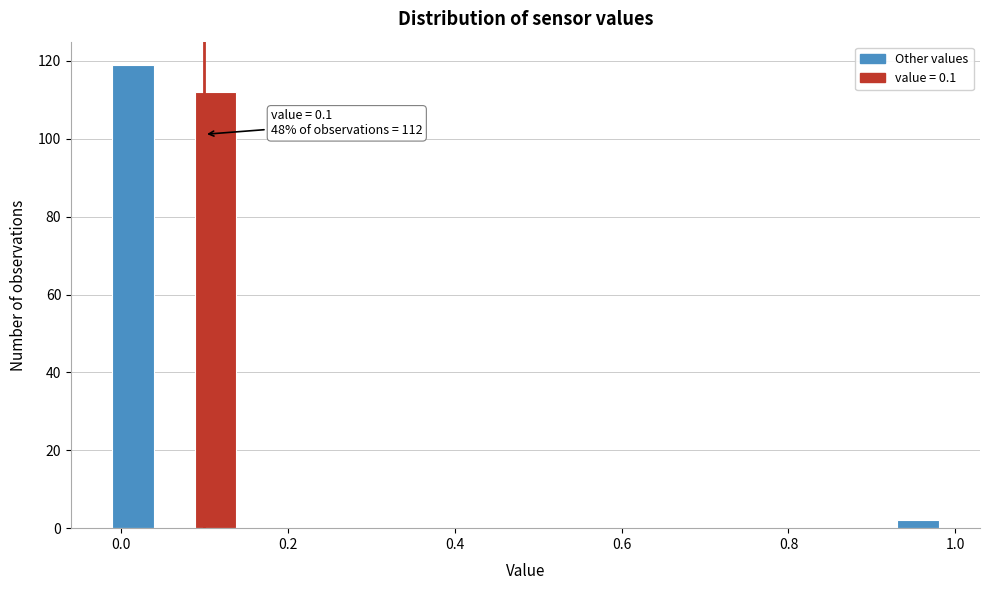

Around what value on the x-axis is the tallest bar? Give the approximate position of its centre, as read against the axis.

0.02